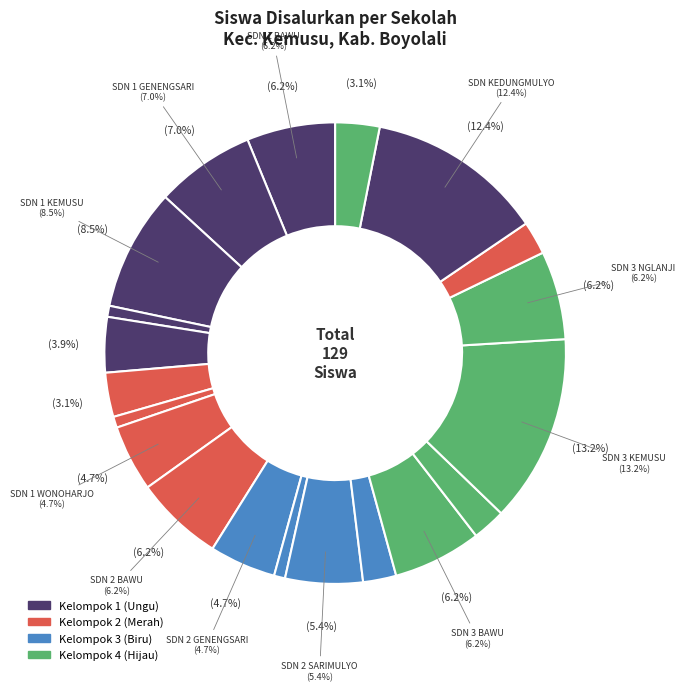

The SD NEGERI 2 WATUGEDE slice represents 2% of the pie. True or false?

True